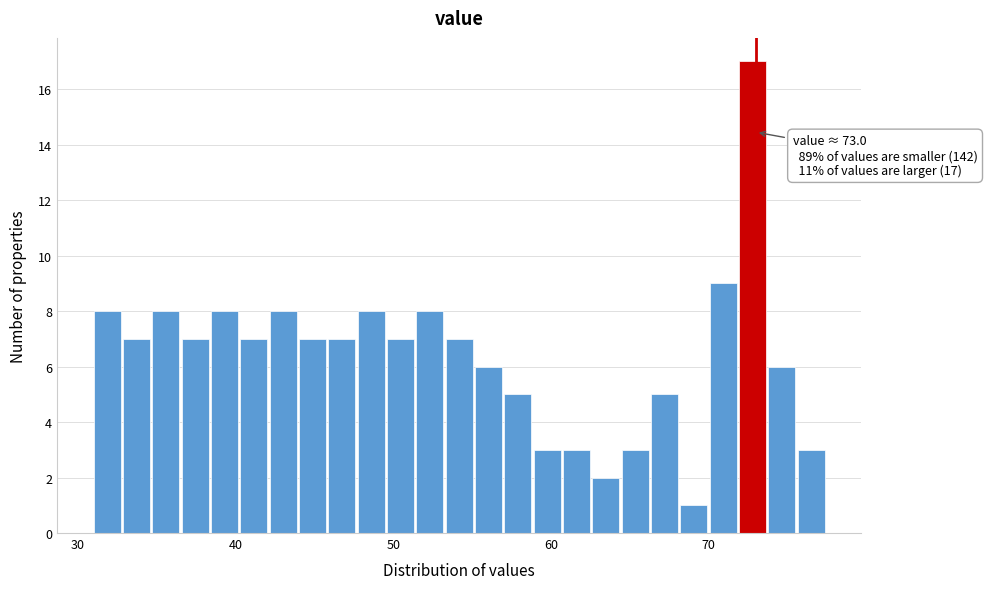

Around what value on the x-axis is the tallest bar? Give the approximate position of its centre, as read against the axis.

73